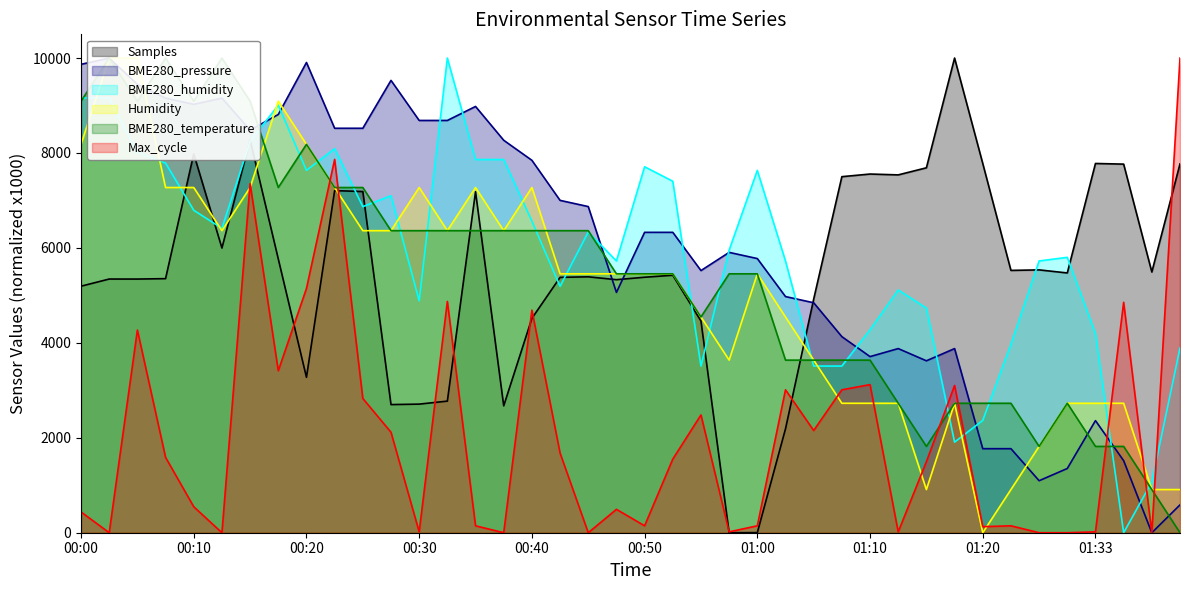

Between 00:40 and 01:38, which series saw the biggest shift?

BME280_pressure